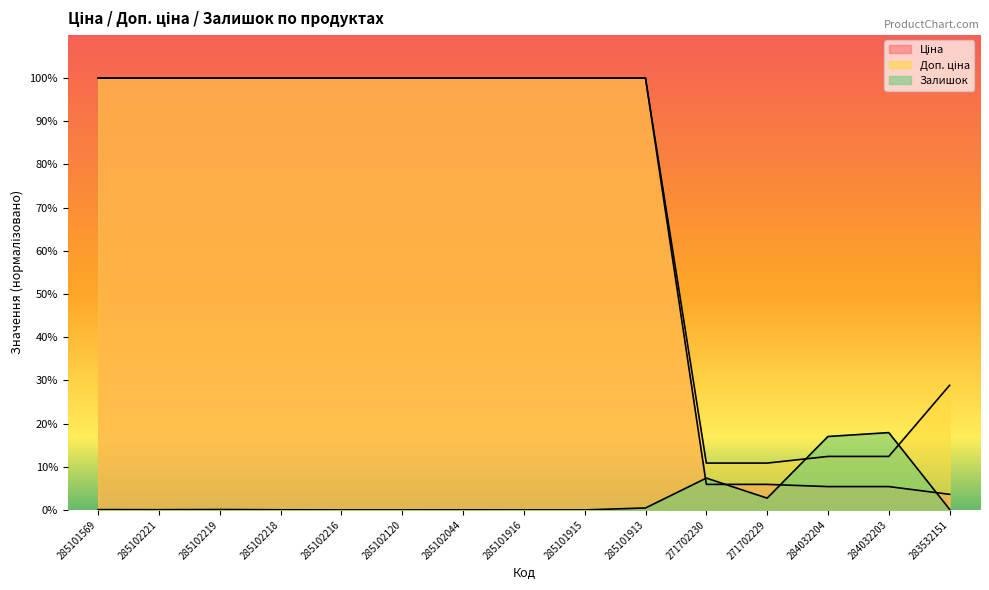

Count the number of categories in the chart.

15